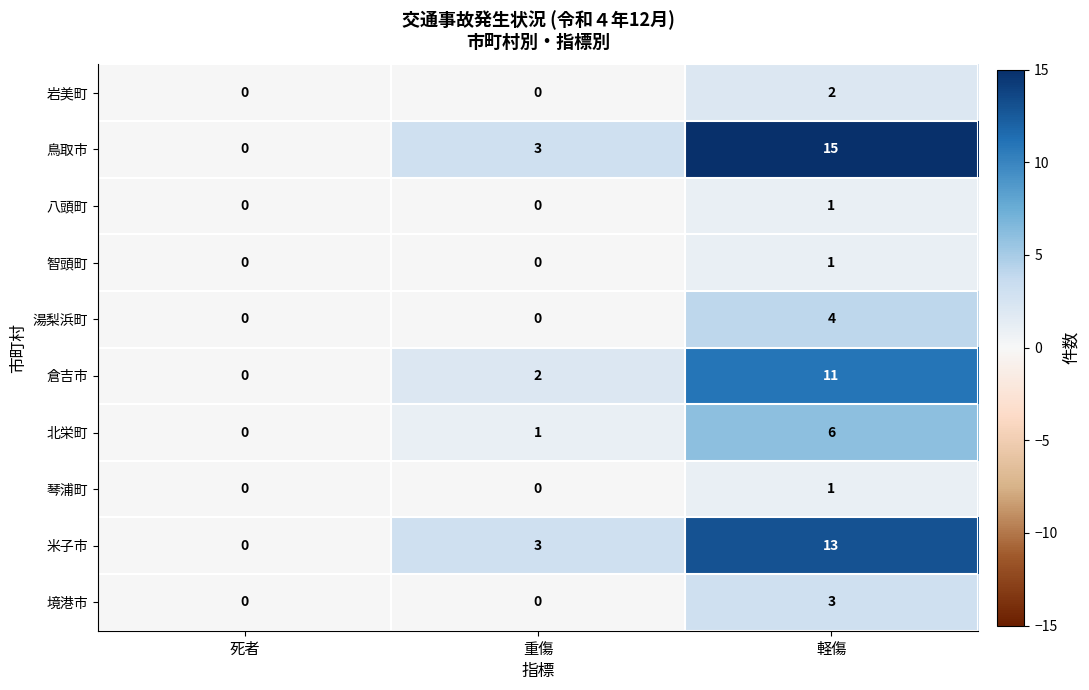

Which series has the widest spread of values?

鳥取市